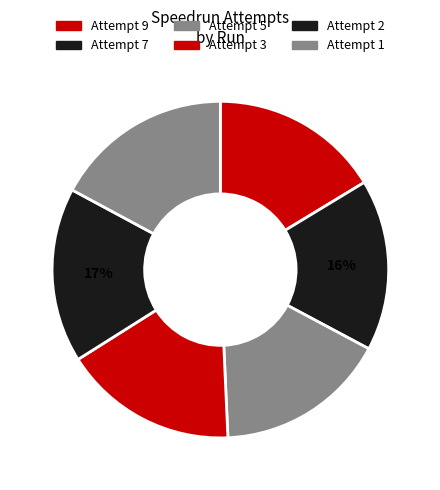

How many slices are in this pie chart?

6